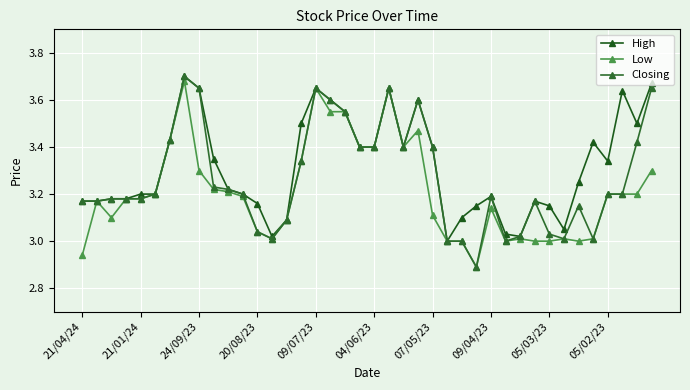

Where is the first local minimum for High?

13